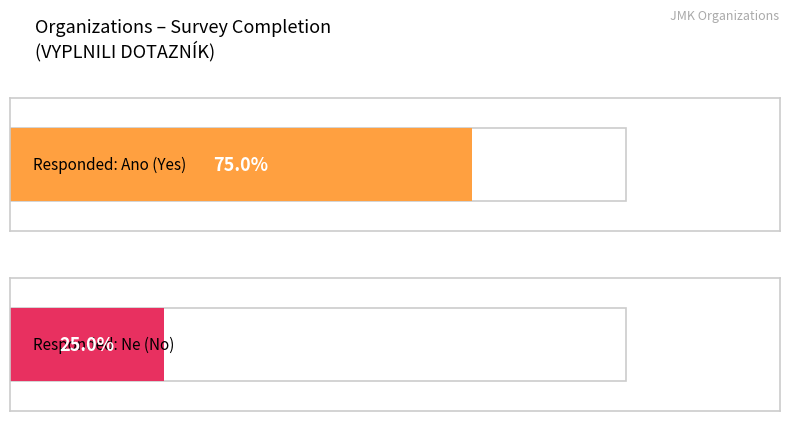

How many bars are there in total?

2